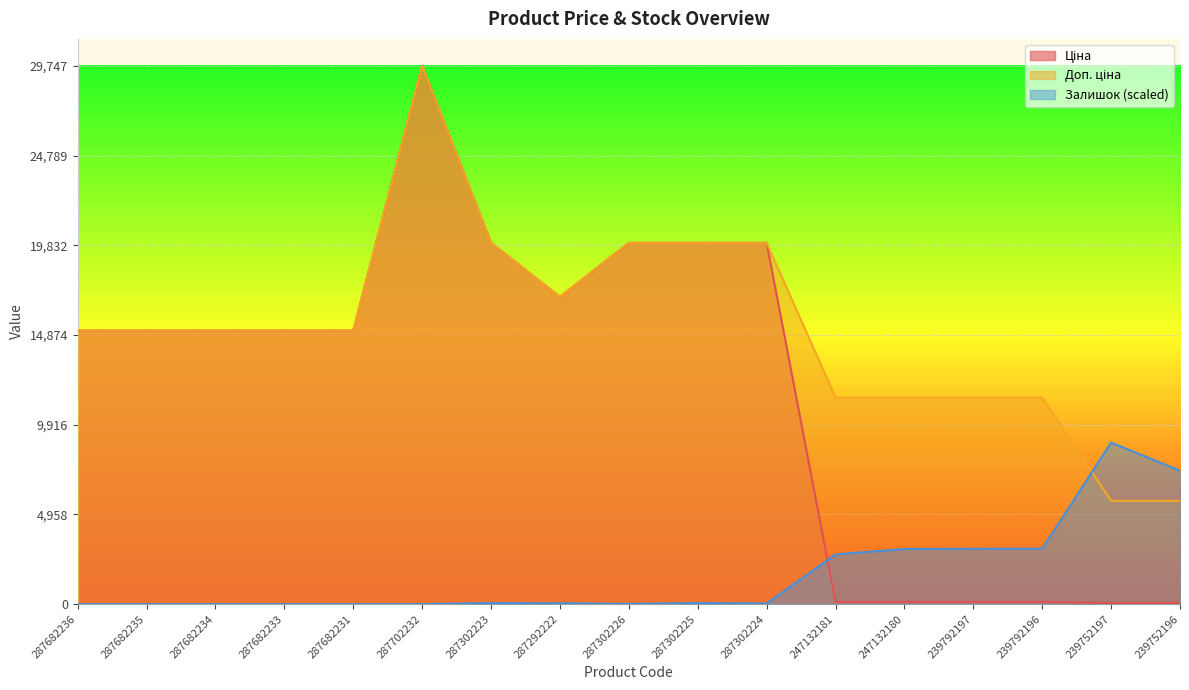

What is the average value of the Доп. ціна series?

15248.8